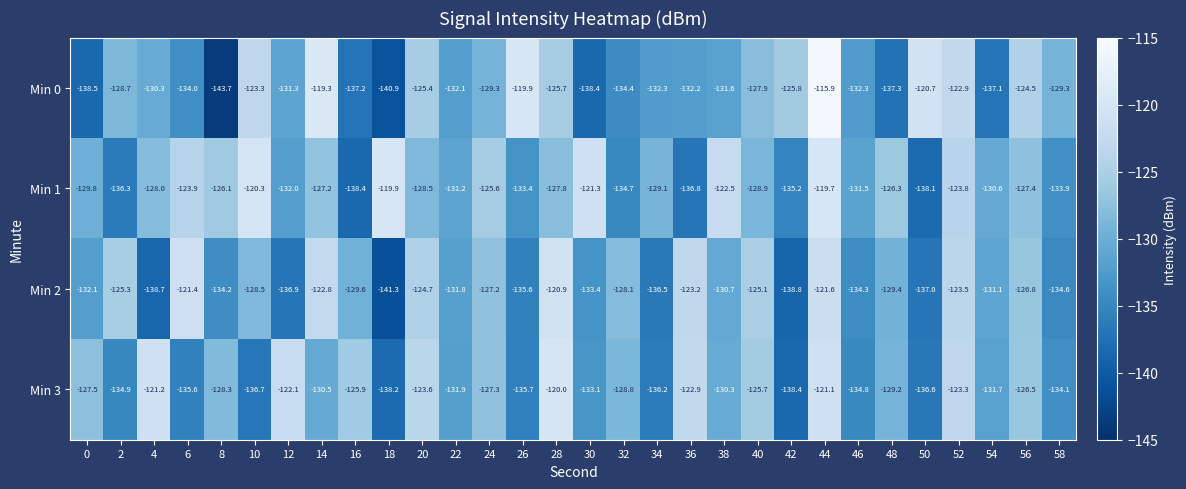

Read the Min 2 value at 26.

-135.6